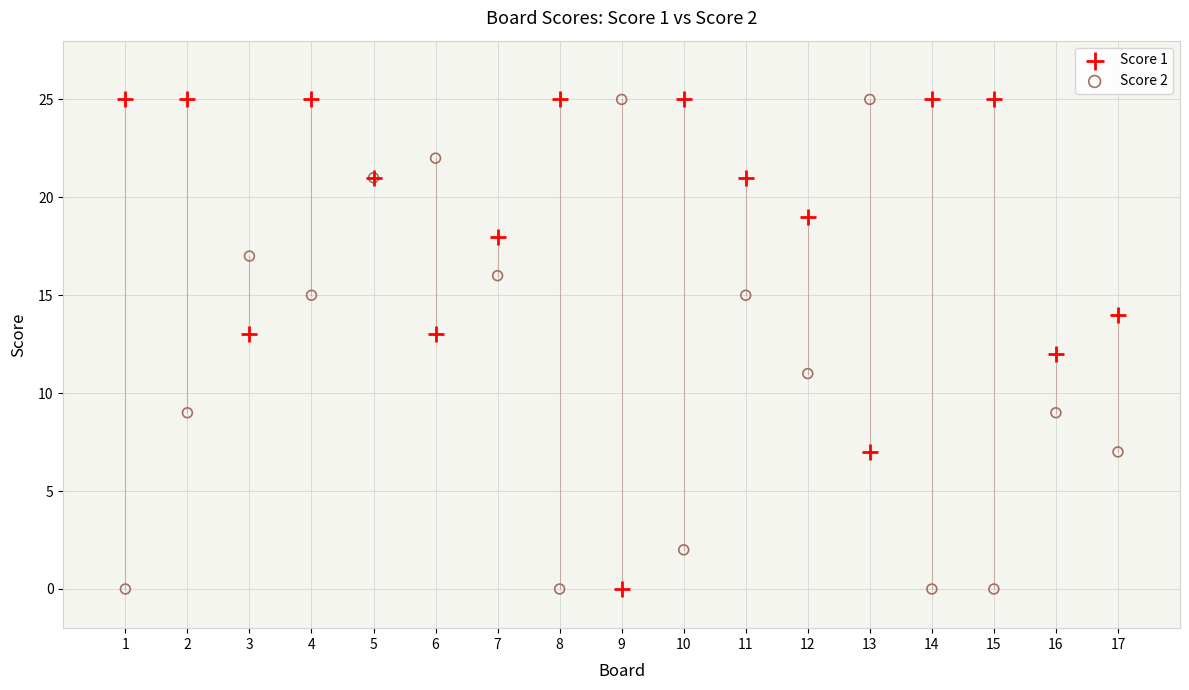

What is the X range (max minus min) for the scatter plot?

16